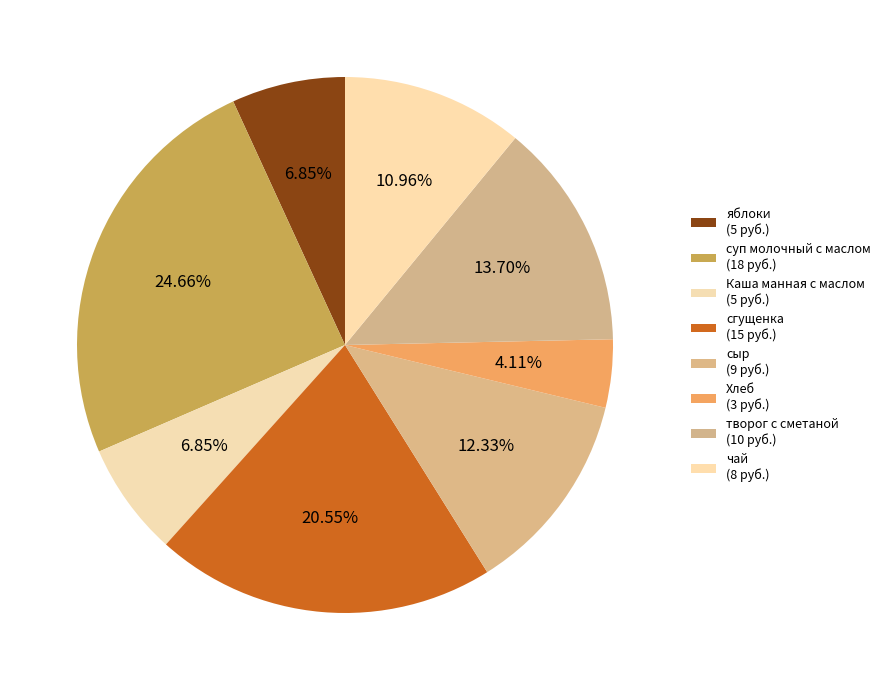

Which category has the smallest portion of the pie?

Хлеб